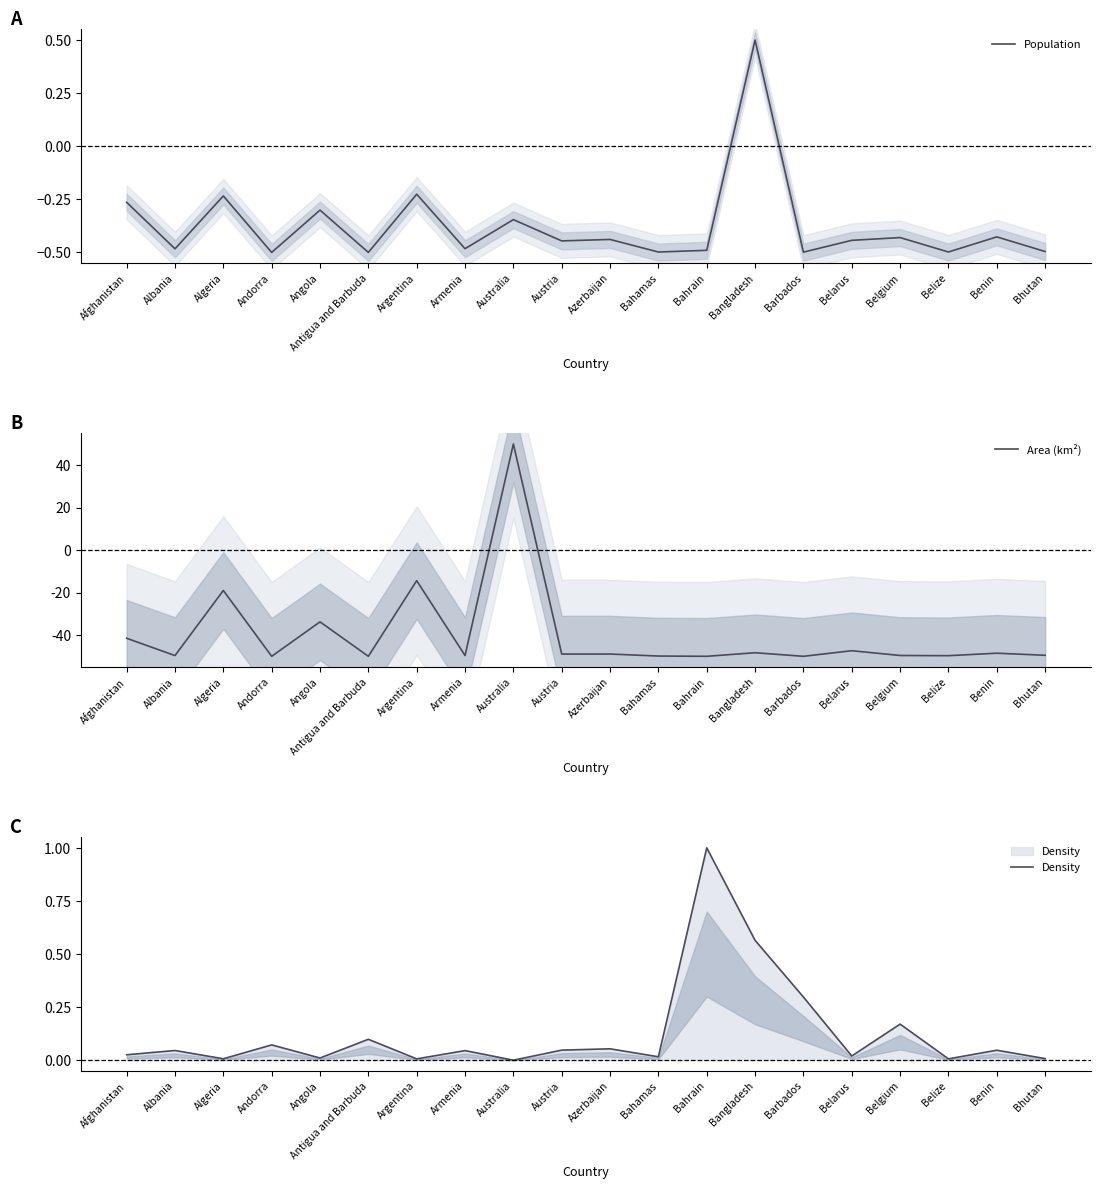

What is the sum of the Area (km²) values at Angola and Belize?

-0.8